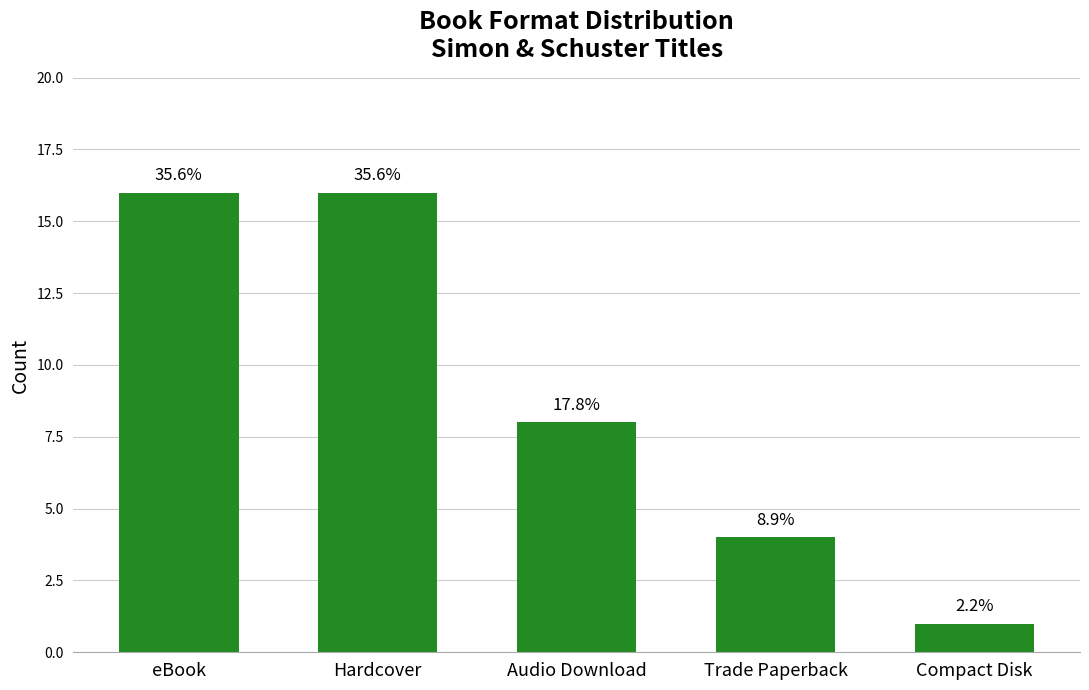

The chart shows a value of 1 at Compact Disk. True or false?

True